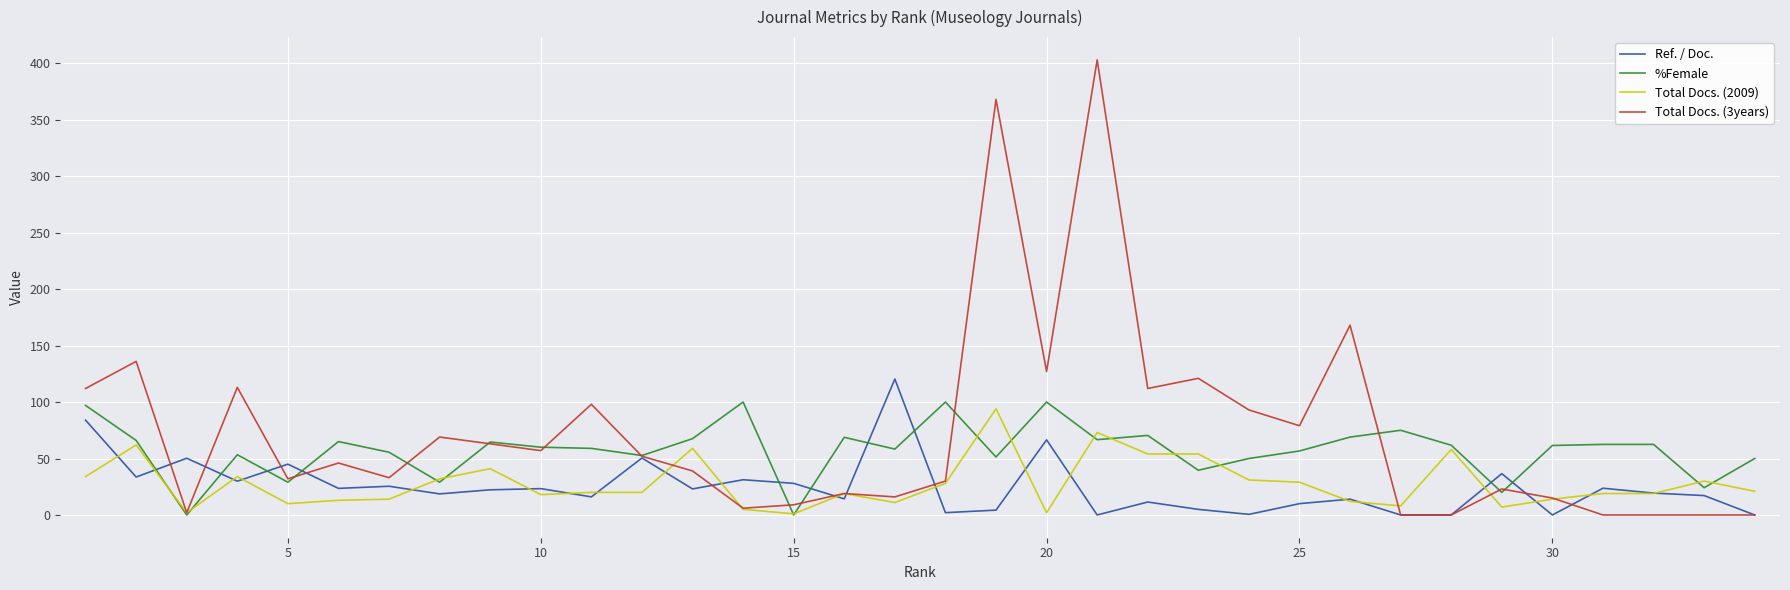

What is the highest value of the Total Docs. (3years) series?

403.0